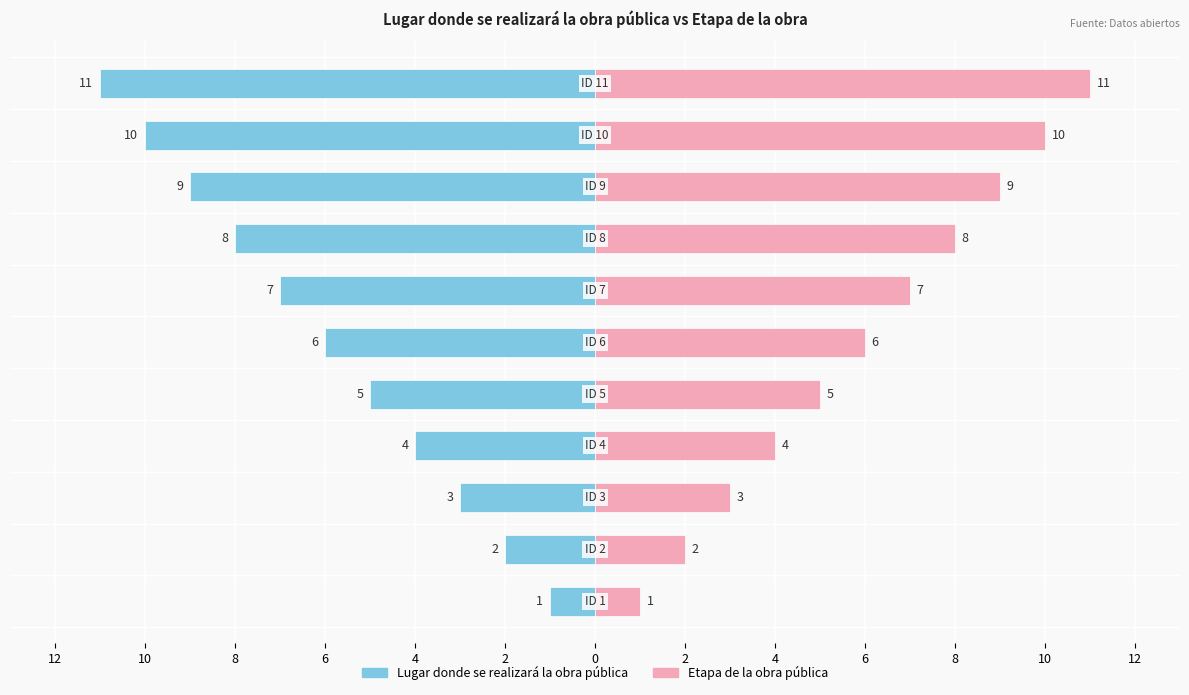

Which has a higher value, 8 or 12?

12